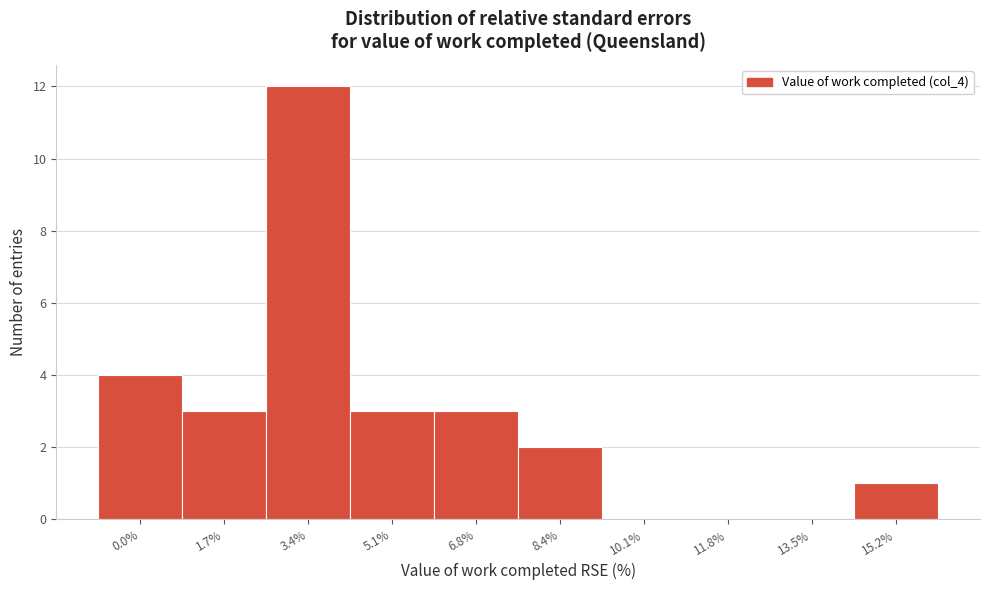

Reading left to right, extract all data points from this chart.

0.0%=4	1.7%=3	3.4%=12	5.1%=3	6.8%=3	8.4%=2	10.1%=0	11.8%=0	13.5%=0	15.2%=1